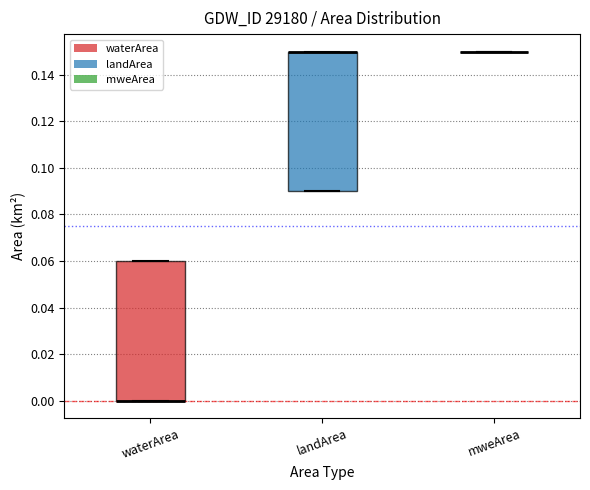

Reading left to right, read every box against the y-axis: the position of its median line, the range the box covers, and the ends of its whiskers. The values are not printed on the chart, so give them approximately, as read against the axis.

waterArea: median 0.00 (drawn on the box's lower edge), box 0.00 to 0.06, whiskers 0.00 to 0.06
landArea: median 0.15 (drawn on the box's upper edge), box 0.09 to 0.15, whiskers 0.09 to 0.15
mweArea: box collapsed to a line at 0.15, whiskers 0.15 to 0.15